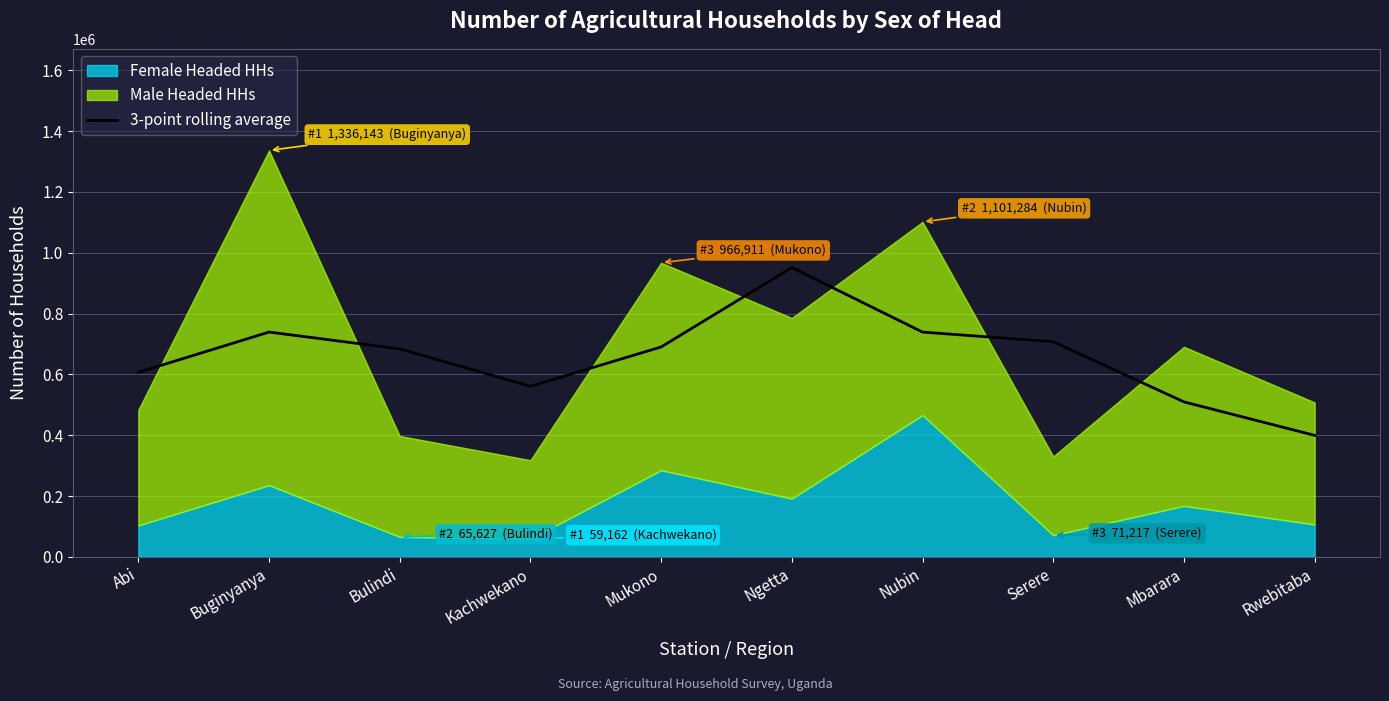

Which category has the lowest value in the 3-point rolling average series?

Rwebitaba